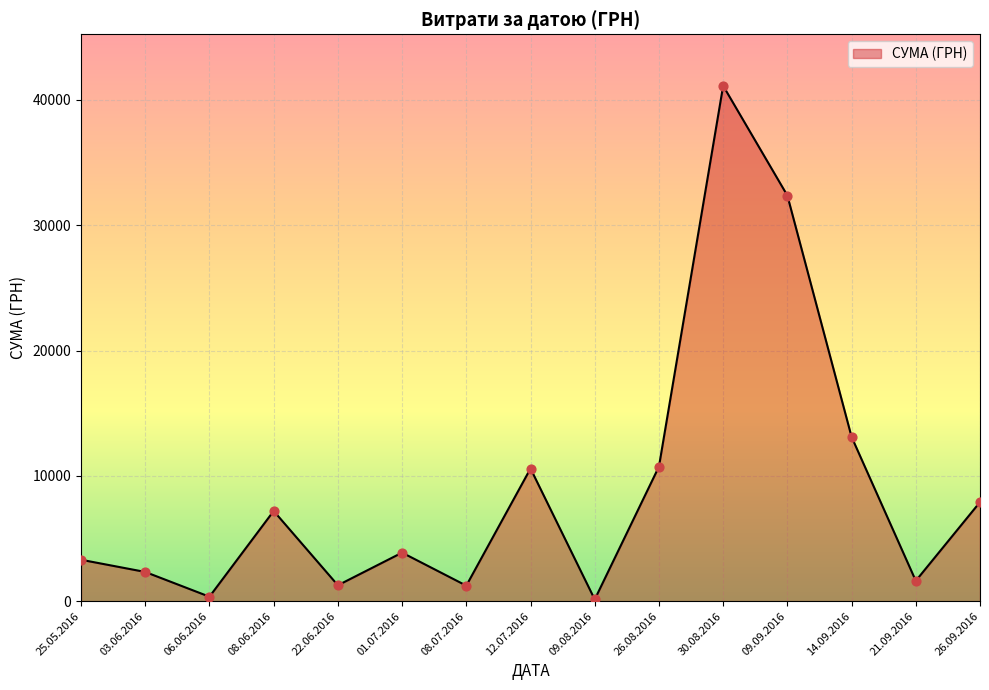

Approximately how many times larger is the value at 12.07.2016 compared to 26.09.2016?

1.3